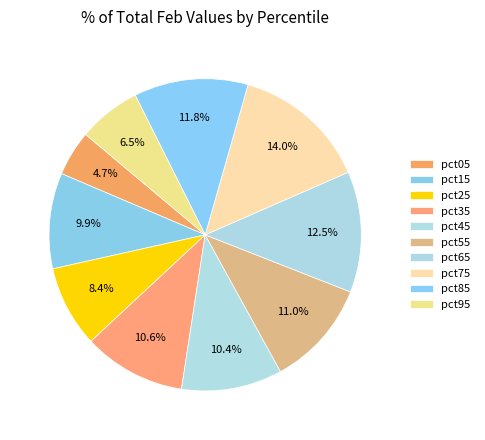

What is the largest slice in the pie chart?

pct75